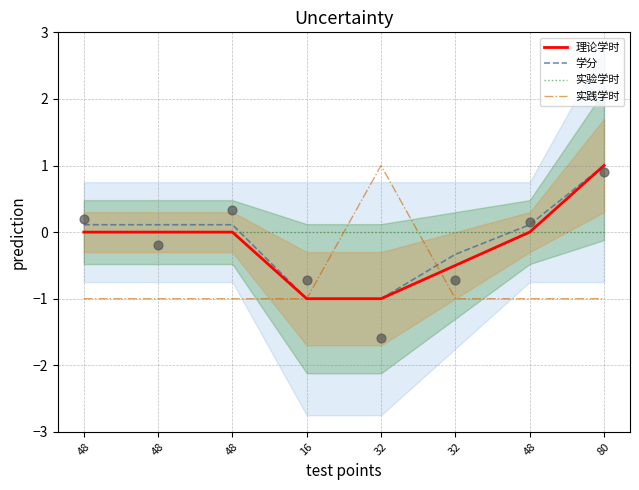

At how many categories does at least one series exceed 0?

6